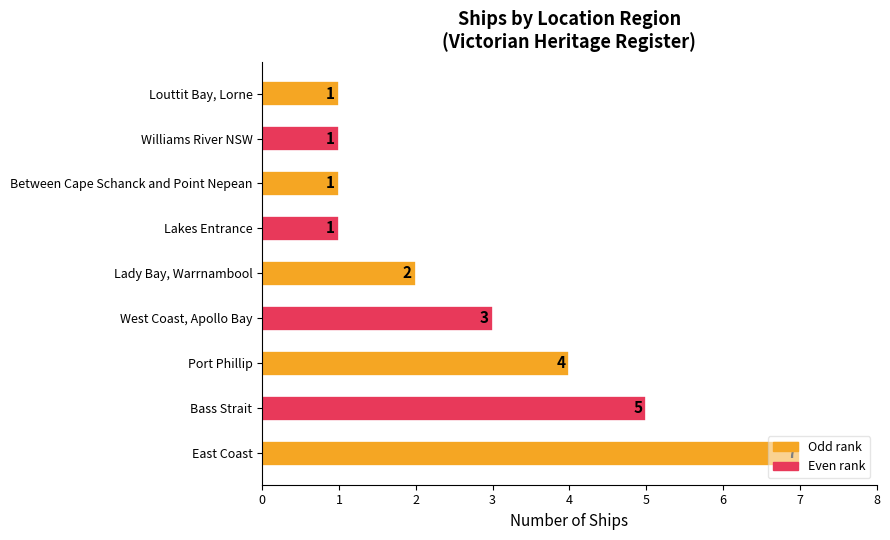

How many bars are there in total?

9